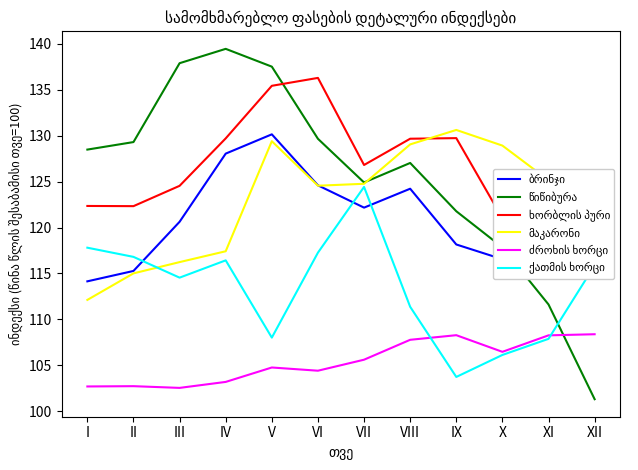

At which label does ძროხის ხორცი first exceed 105?

VII